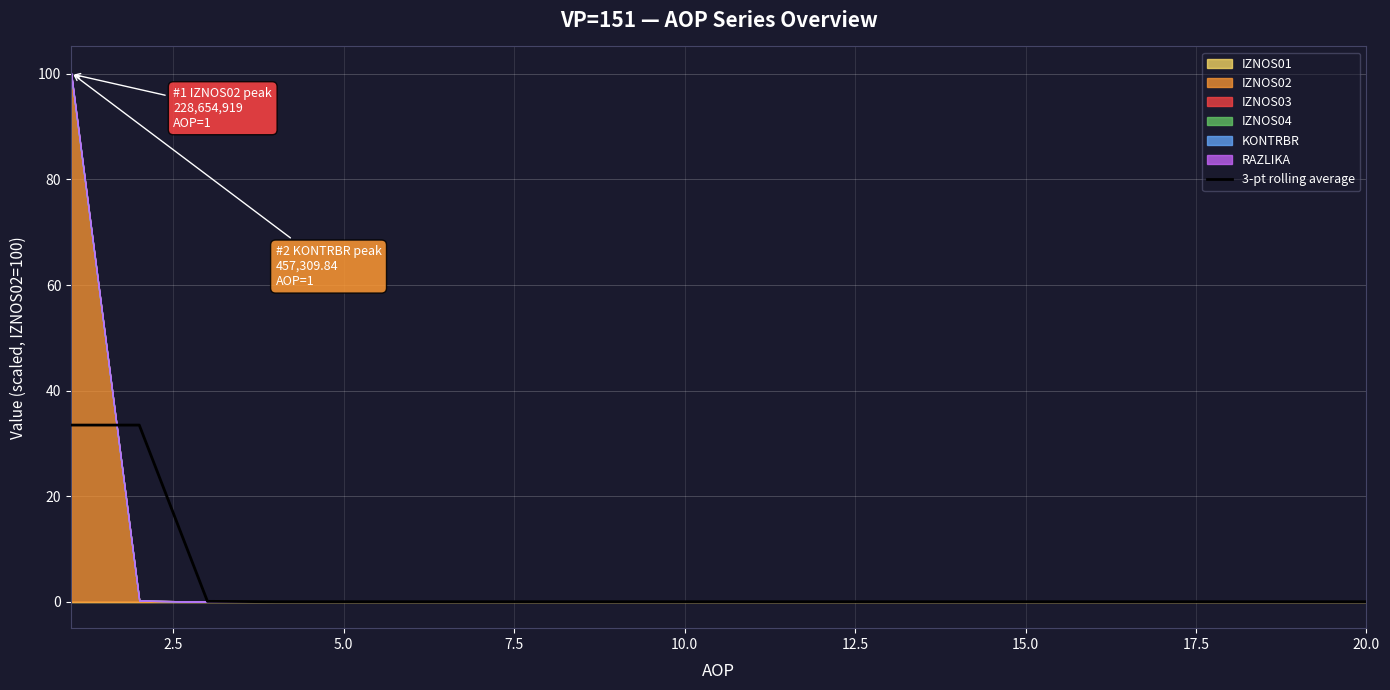

How many positive values are there?

3